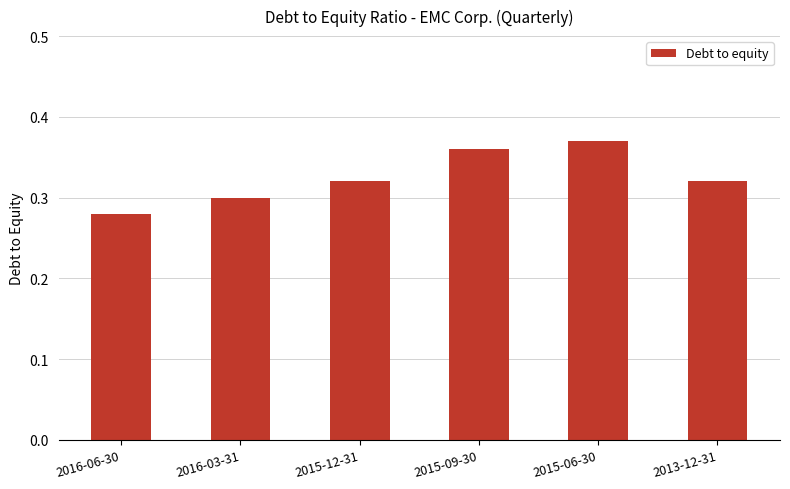

Which has a higher value, 2015-09-30 or 2015-12-31?

2015-09-30